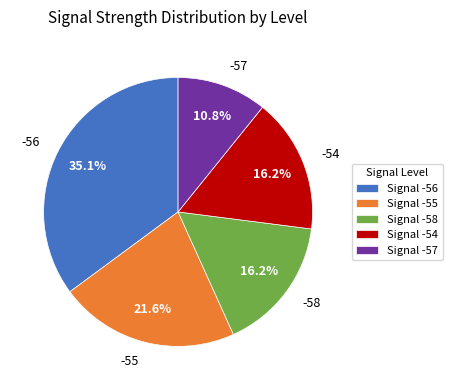

Does any single category account for the majority?

No